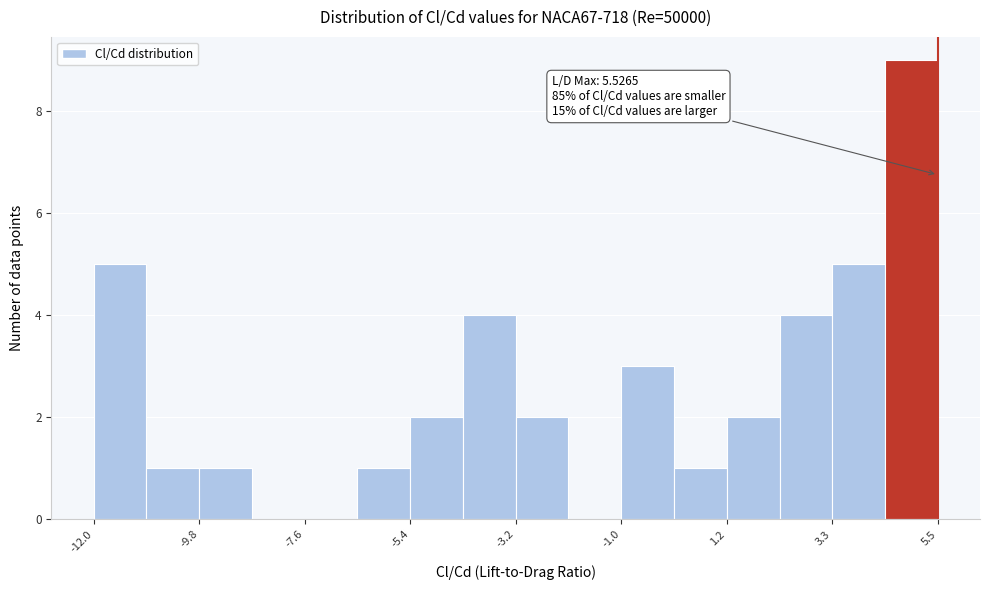

Read against the x-axis, roughly where is the centre of the tallest bar?

5.0